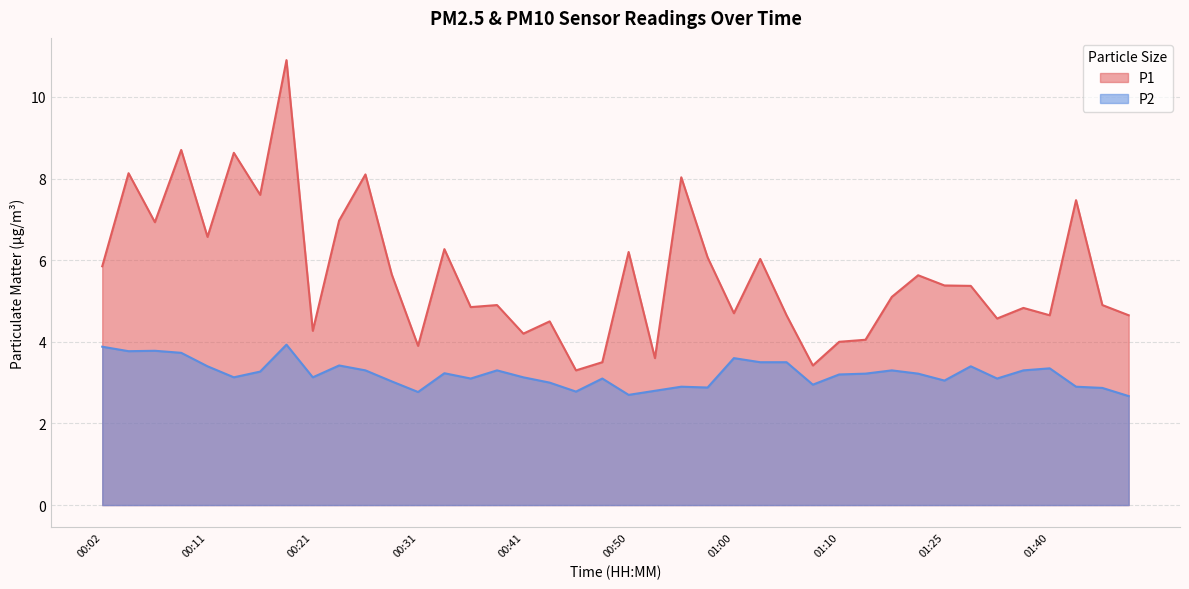

Reading left to right, list all the values displayed in this chart.

P1: 5.8	8.1	6.9	8.7	6.6	8.6	7.6	10.9	4.3	7.0	8.1	5.7	3.9	6.3	4.8	4.9	4.2	4.5	3.3	3.5	6.2	3.6	8.0	6.1	4.7	6.0	4.7	3.4	4.0	4.0	5.1	5.6	5.4	5.4	4.6	4.8	4.7	7.5	4.9	4.7
P2: 3.9	3.8	3.8	3.7	3.4	3.1	3.3	3.9	3.1	3.4	3.3	3.0	2.8	3.2	3.1	3.3	3.1	3.0	2.8	3.1	2.7	2.8	2.9	2.9	3.6	3.5	3.5	3.0	3.2	3.2	3.3	3.2	3.0	3.4	3.1	3.3	3.4	2.9	2.9	2.7